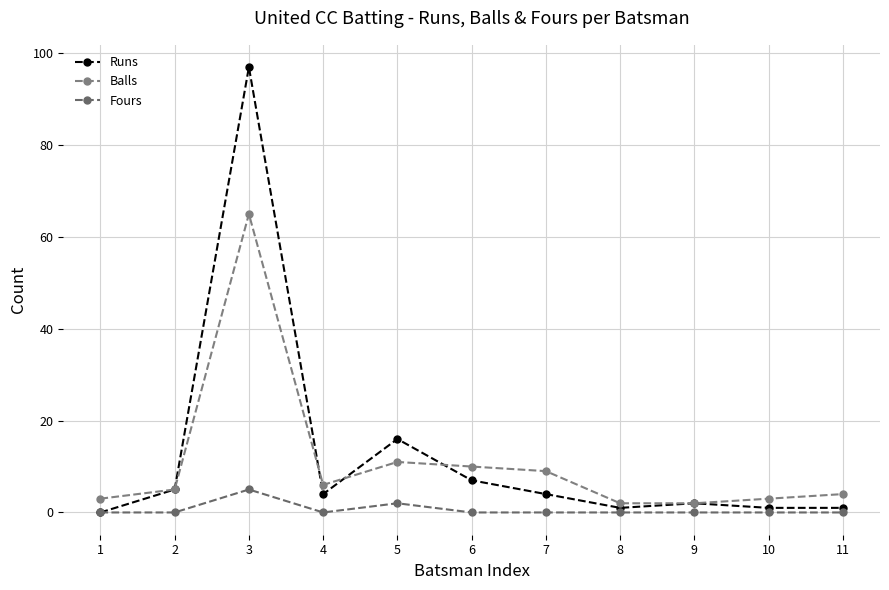

Reading left to right, what are all the values shown in this chart?

Runs: 0	5	97	4	16	7	4	1	2	1	1
Balls: 3	5	65	6	11	10	9	2	2	3	4
Fours: 0	0	5	0	2	0	0	0	0	0	0